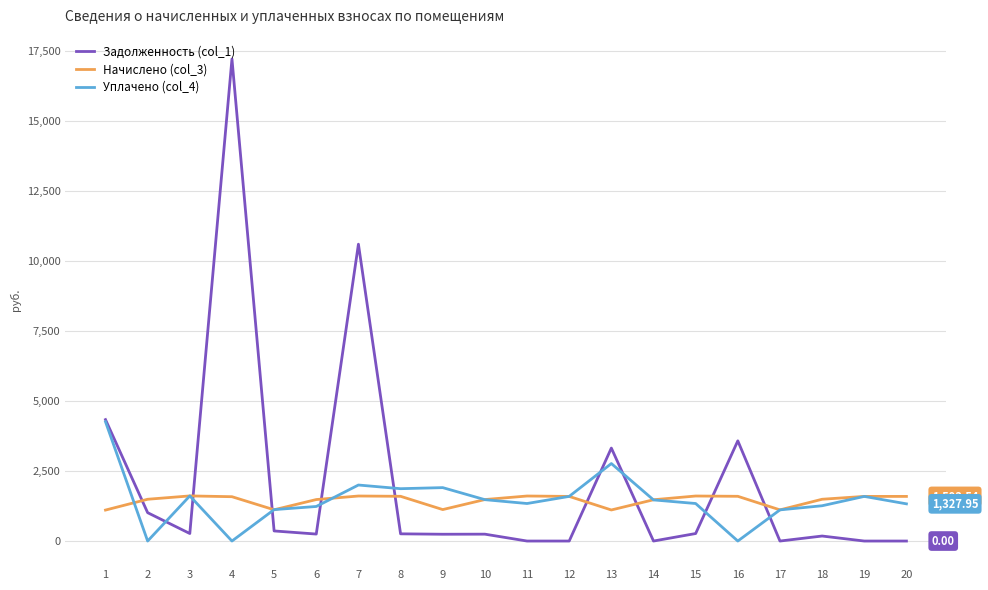

Which series has the widest spread of values?

Задолженность (col_1)